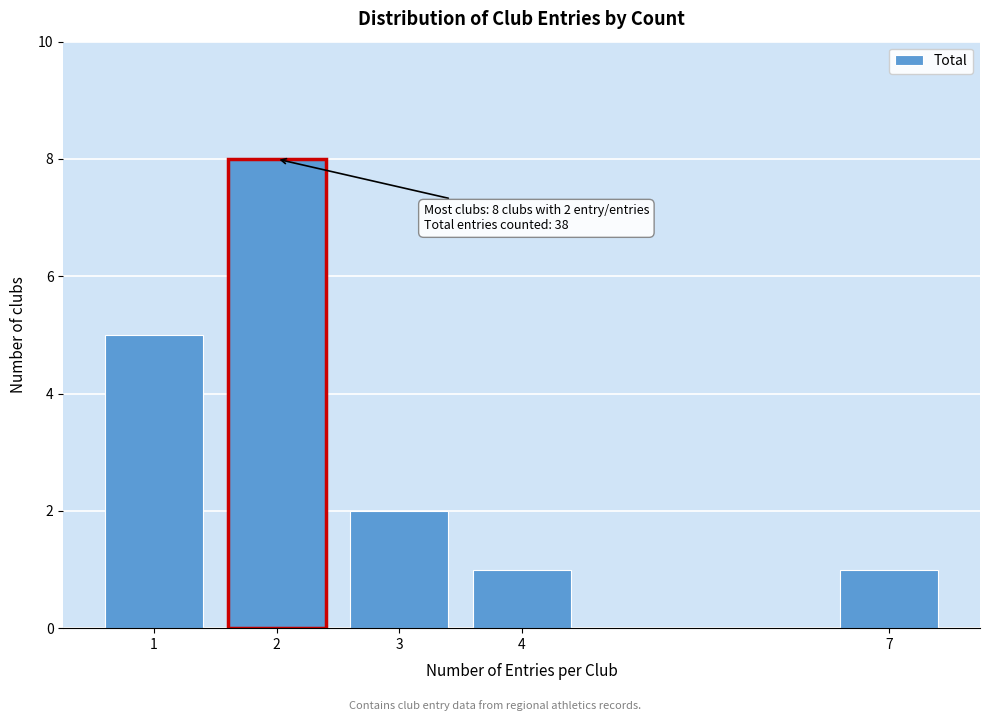

Reading right to left, transcribe all the data shown in this chart.

7=1	4=1	3=2	2=8	1=5